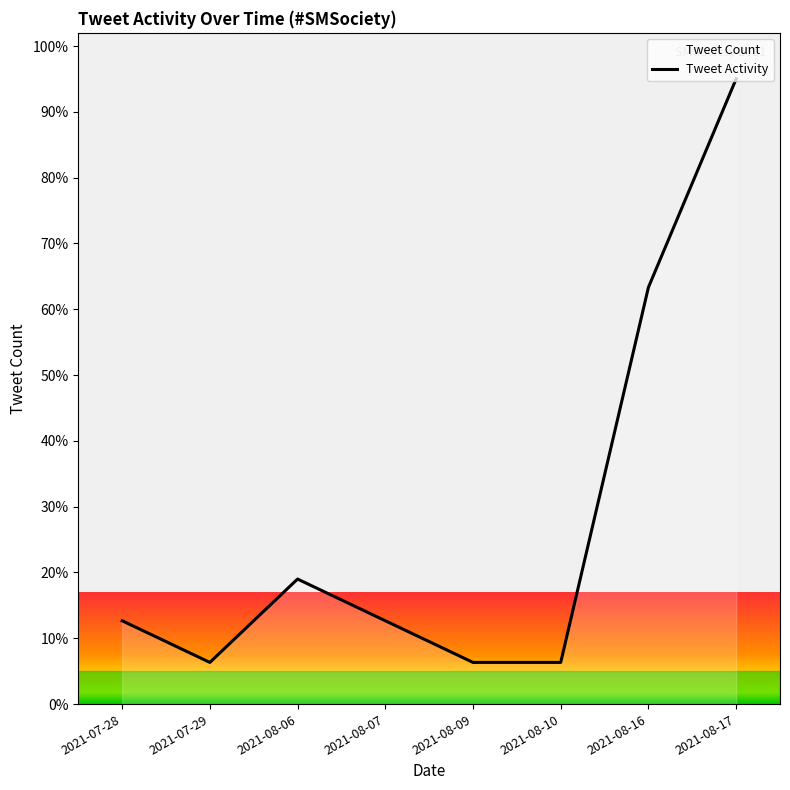

The value at 2021-08-10 is 6.3. True or false?

True